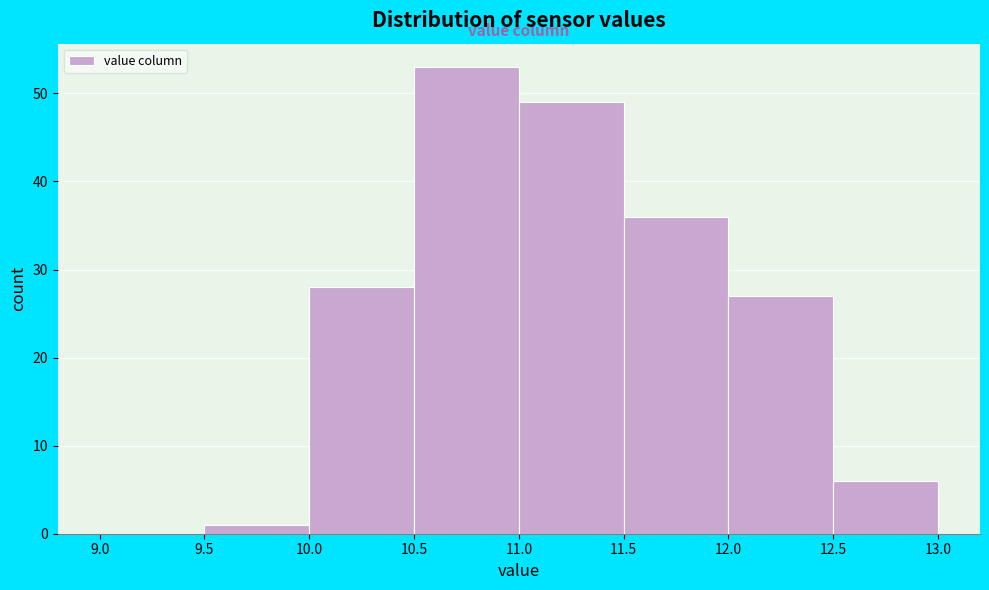

What is the height of the bar covering 11.0 to 11.5 on the x-axis? The values are not printed on the chart, so give them approximately, as read against the axis.

49